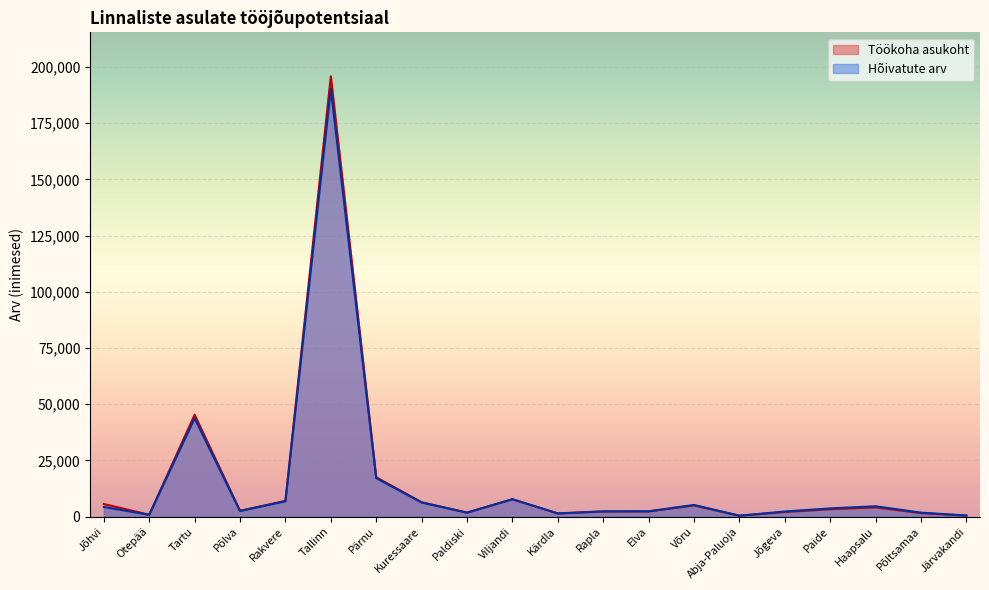

At which label does Töökoha asukoht reach its minimum?

Abja-Paluoja